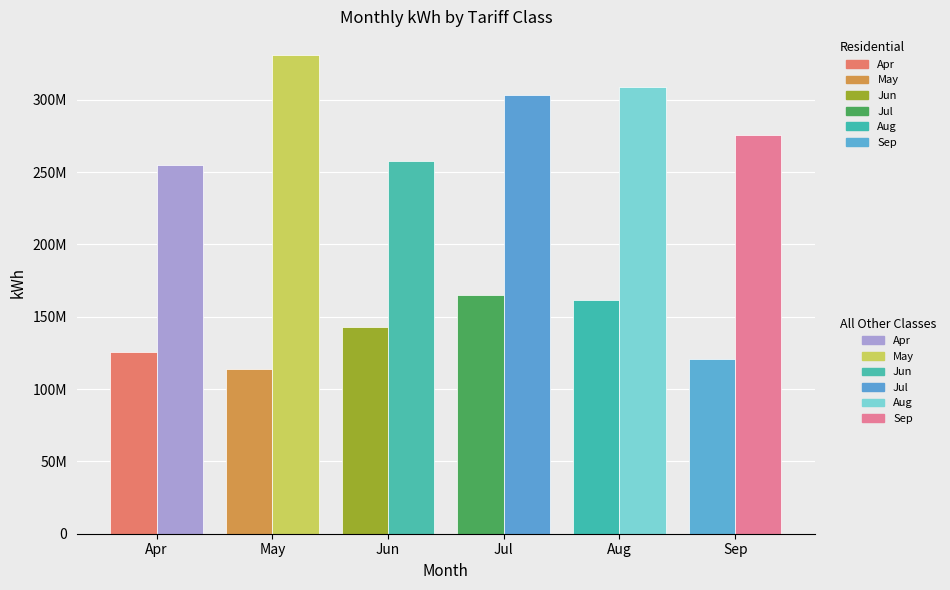

How many data points in Tariff Summary (Residential) are less than 142973601?

3